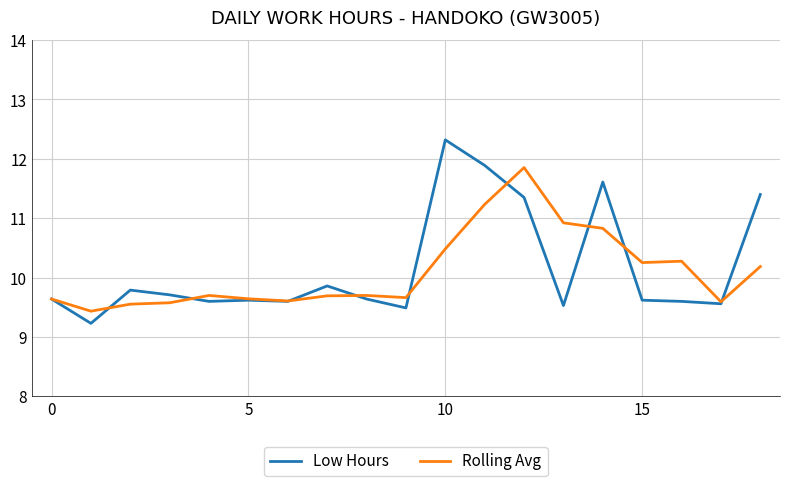

List the series in order of their peak value, highest first.

Low Hours, Rolling Avg